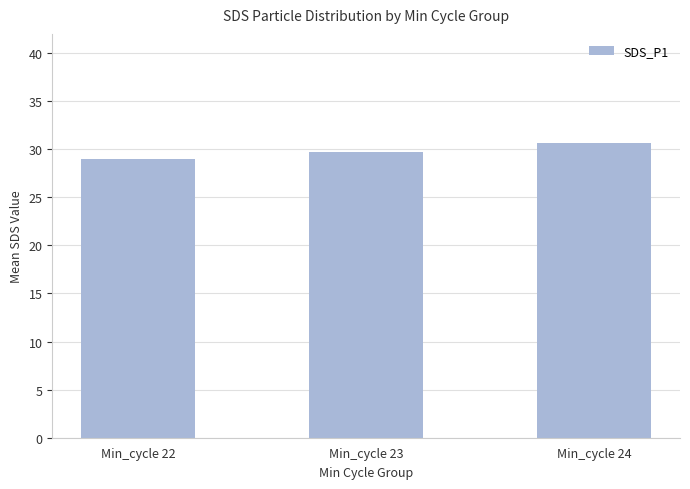

What is the greatest value displayed?

30.6